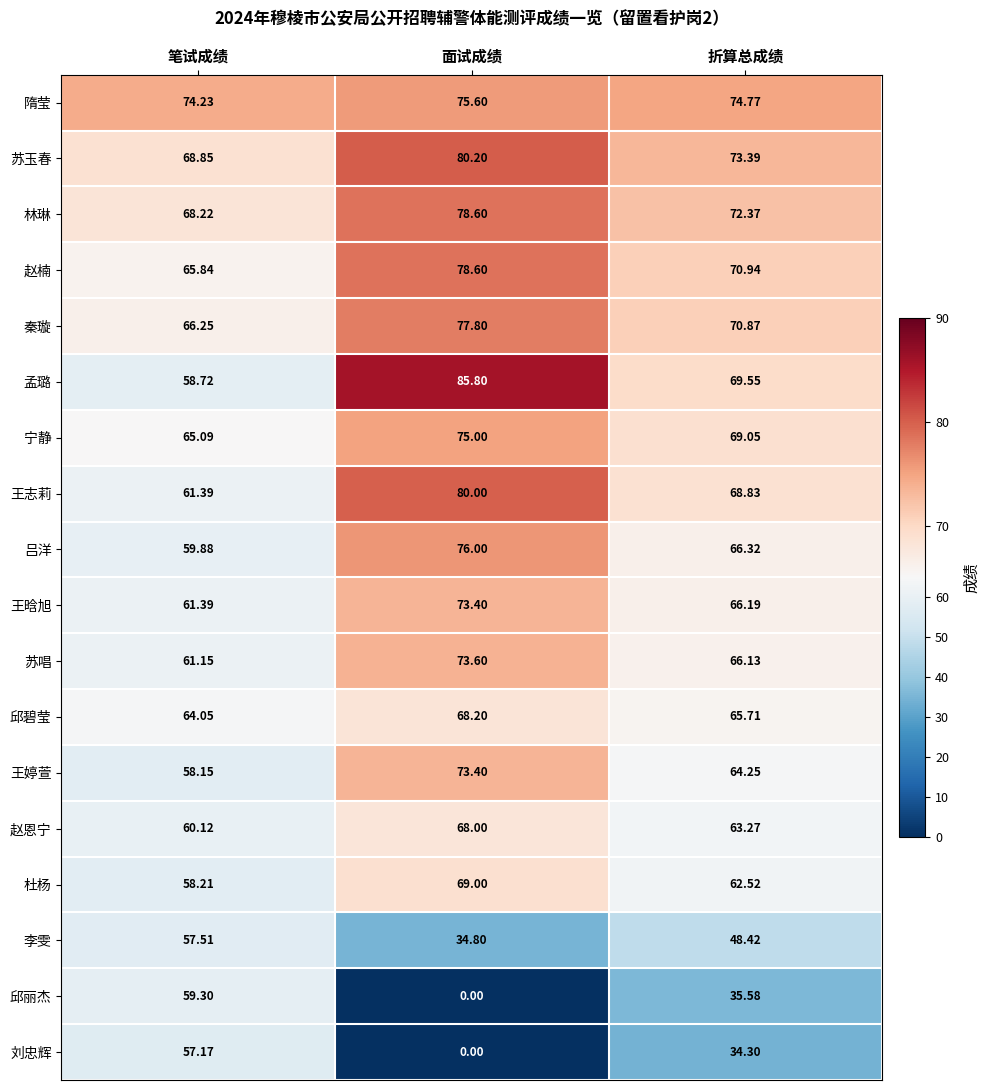

Which series has the widest spread of values?

邱丽杰